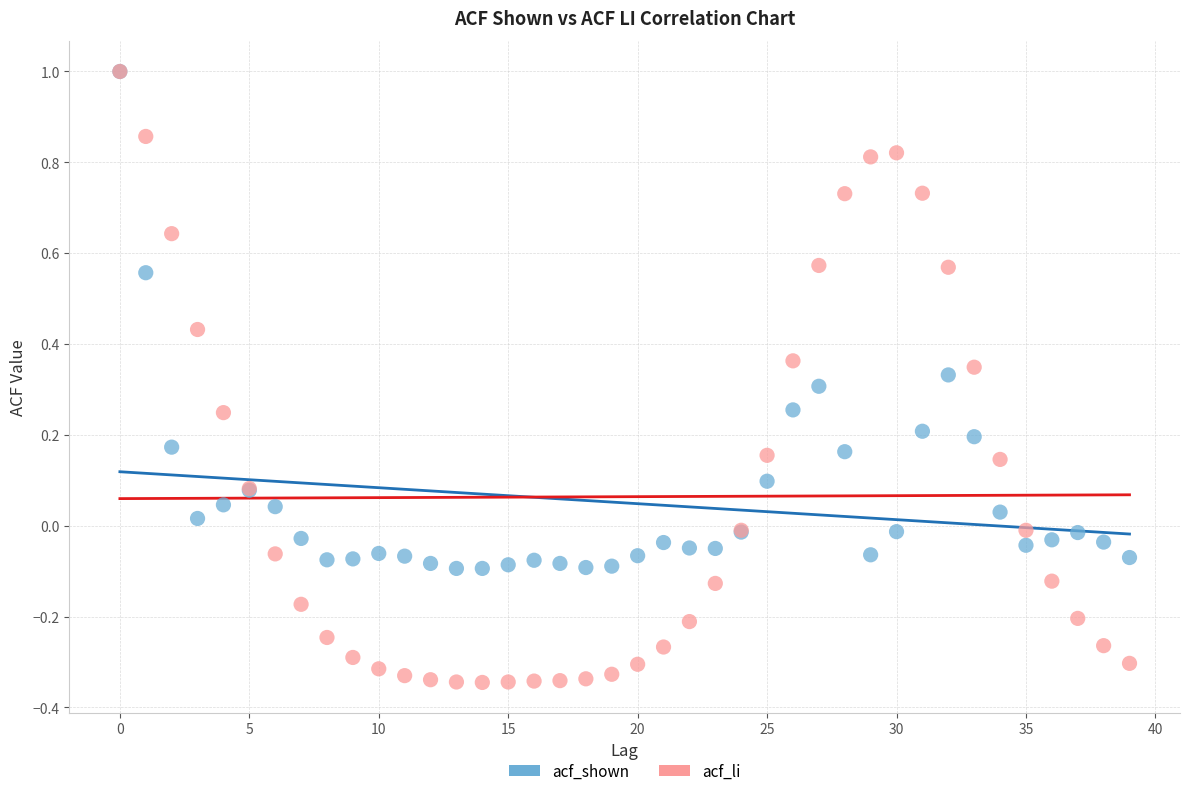

Which series reaches the minimum Y coordinate?

acf_li